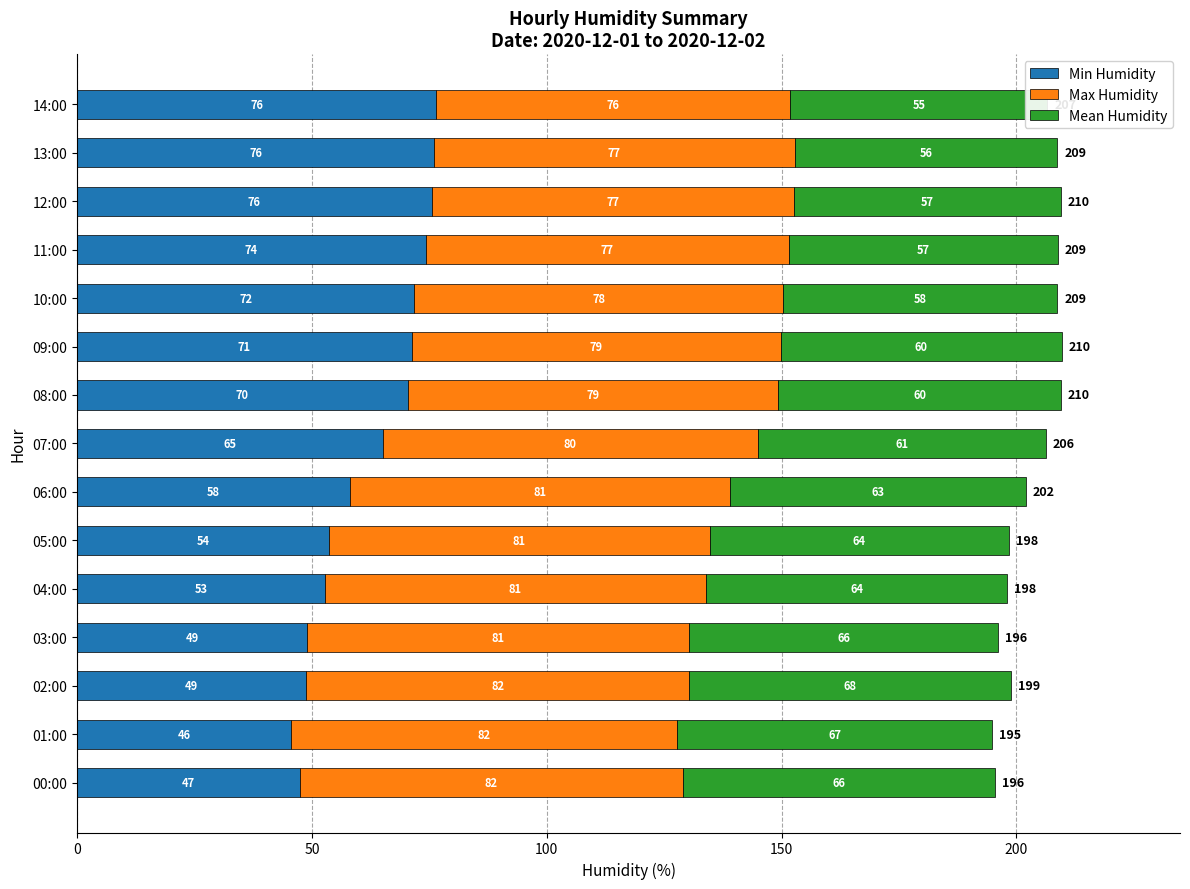

What is the spread (max minus min) of values at 10:00?

20.1